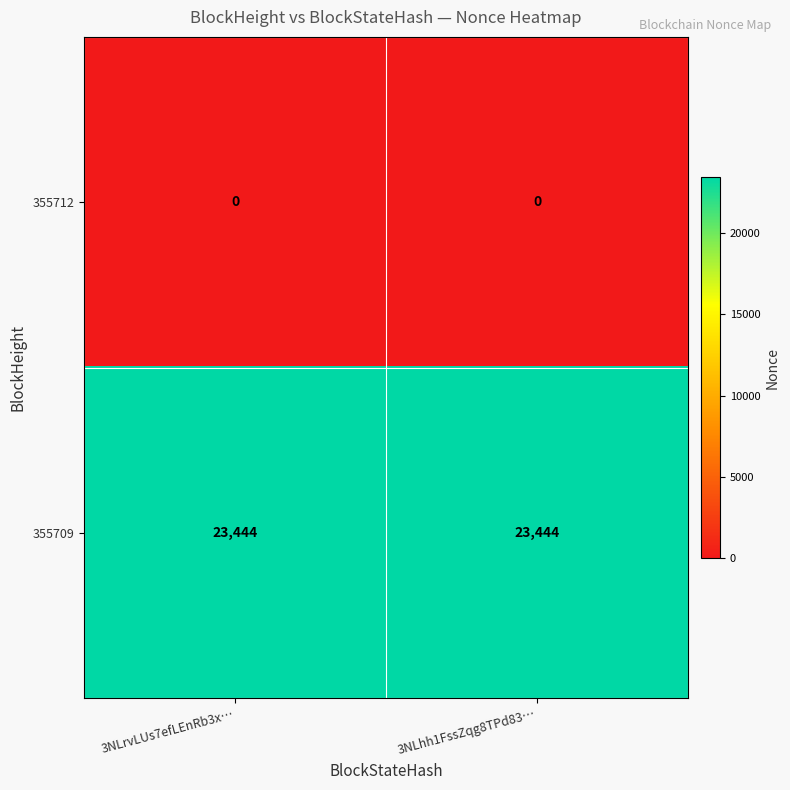

What is the spread (max minus min) of values at 3NLrvLUs7efLEnRb3x…?

23444